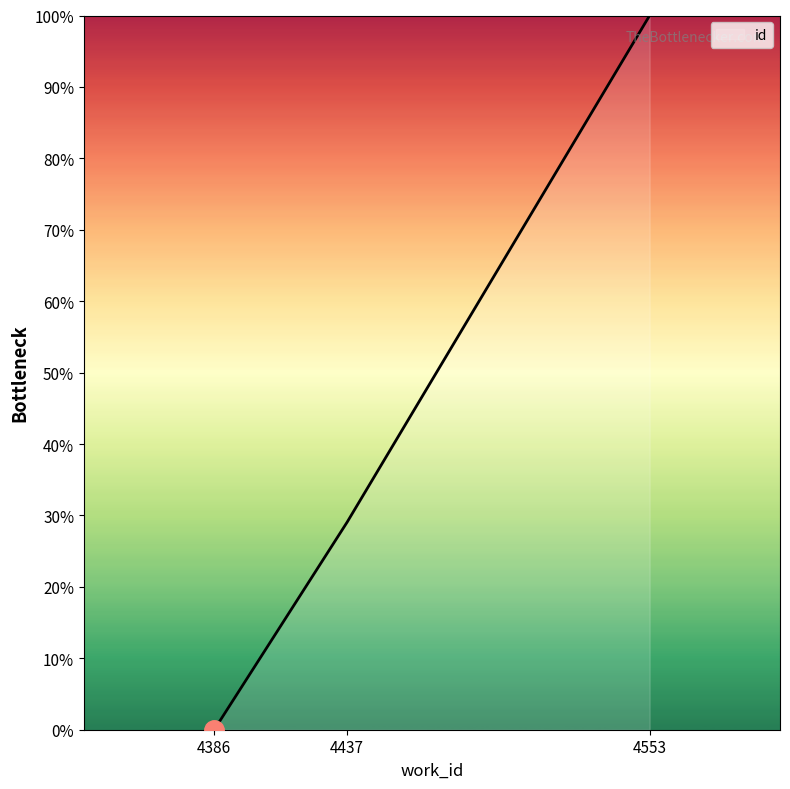

Rank the categories by value from lowest to highest.

4386, 4437, 4553